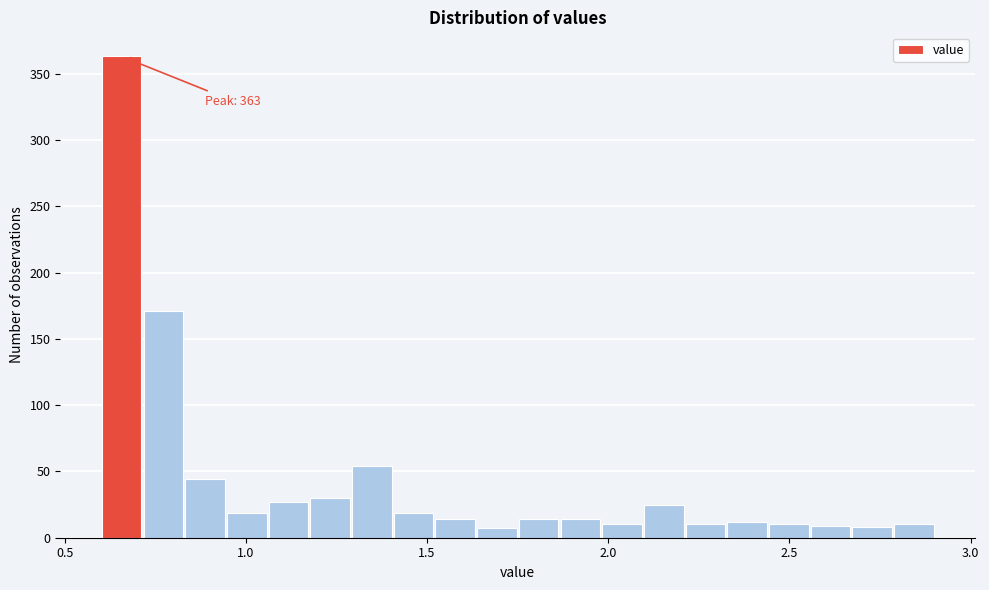

Around what value on the x-axis is the tallest bar? Give the approximate position of its centre, as read against the axis.

0.65